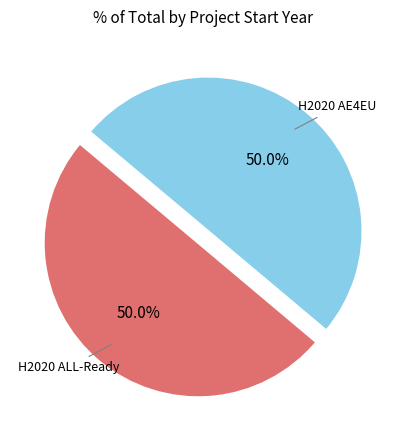

To the nearest percent, what is the average slice percentage?

50%